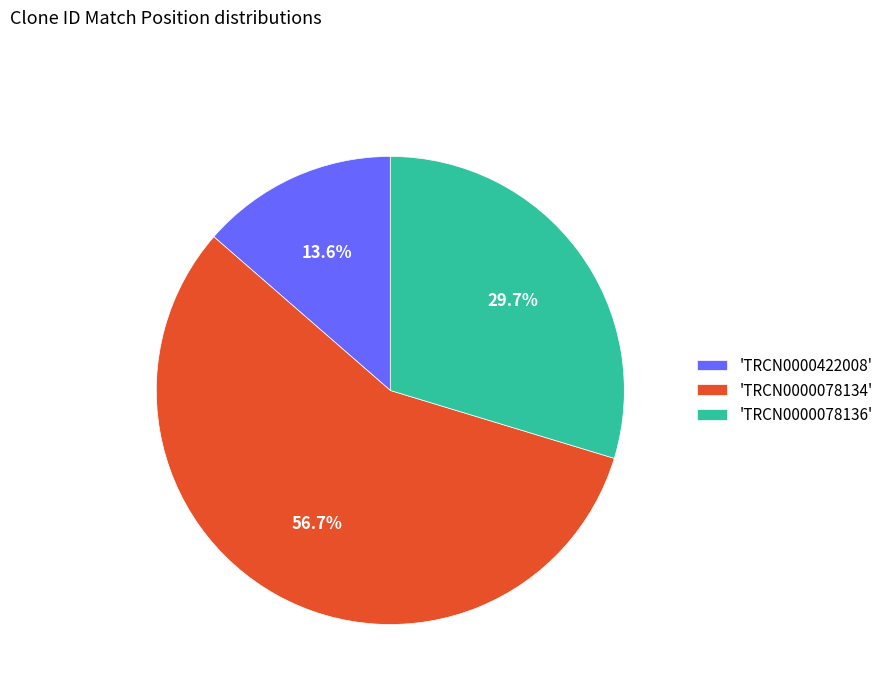

How many slices are in this pie chart?

3